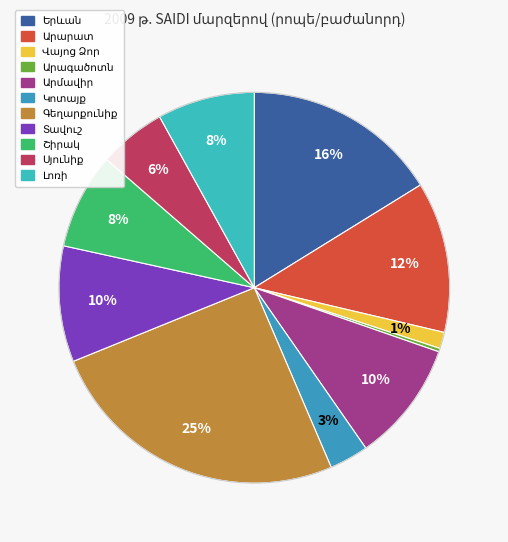

Which category has the smallest portion of the pie?

Արագածոտն